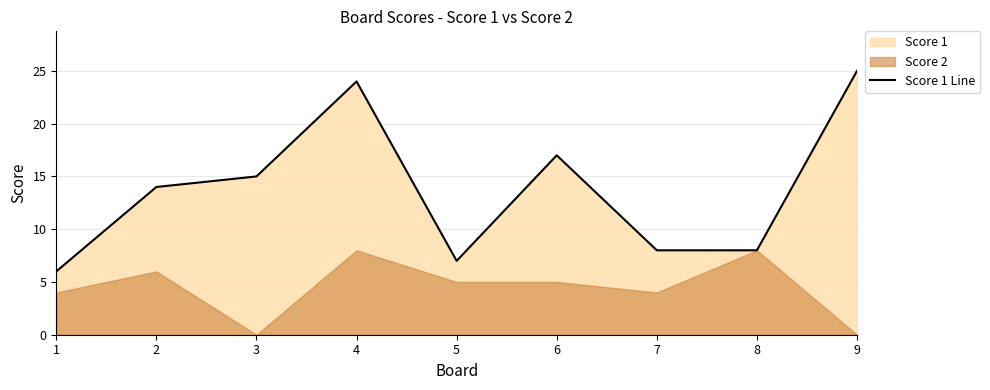

The chart shows a value of 41 at 4. True or false?

False